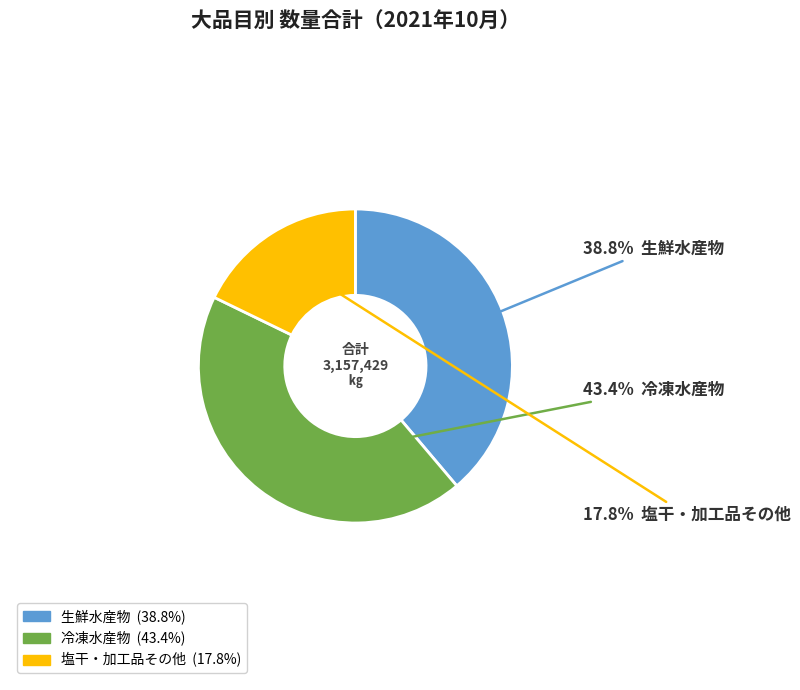

What percentage is the 冷凍水産物 slice, to the nearest percent?

43%